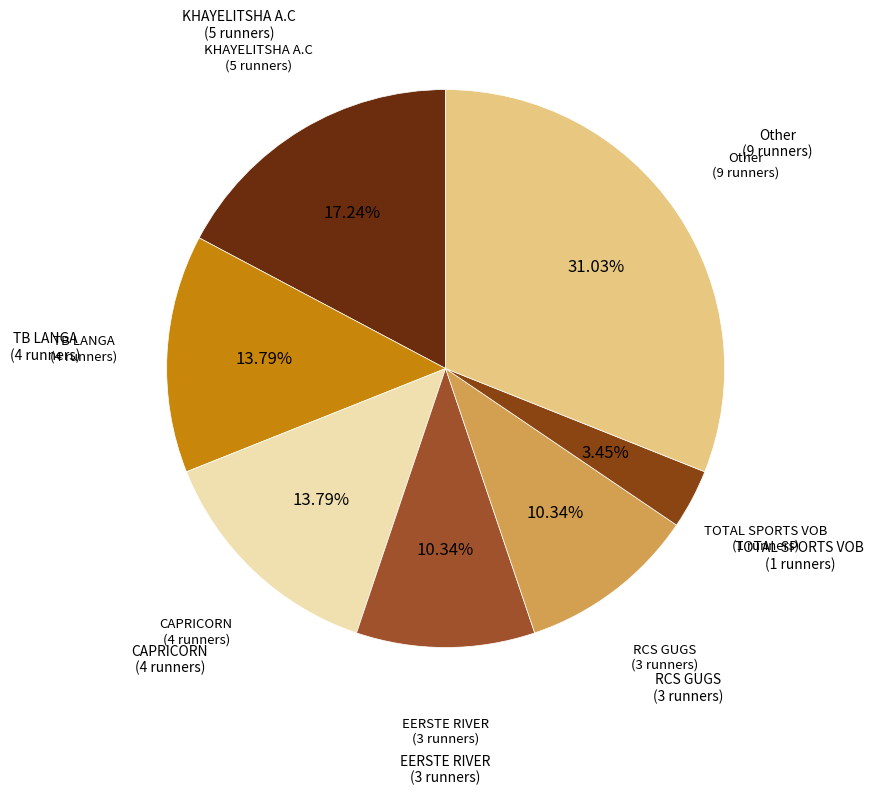

Count the number of slices in the pie.

7